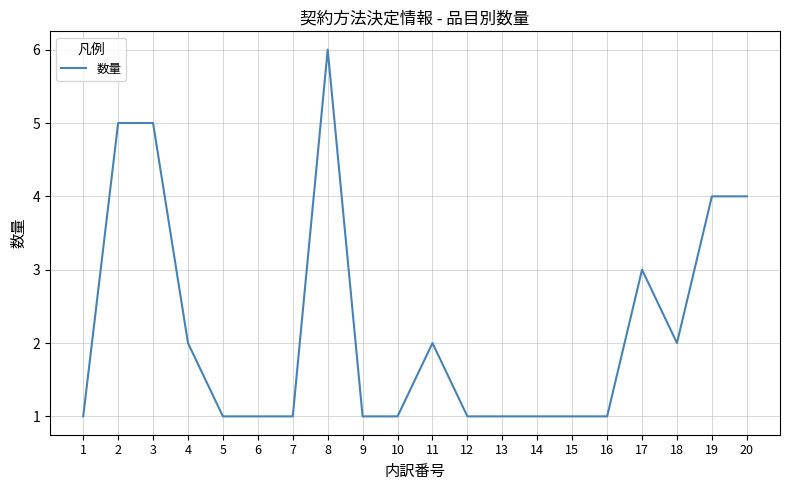

What is the smallest value displayed?

1